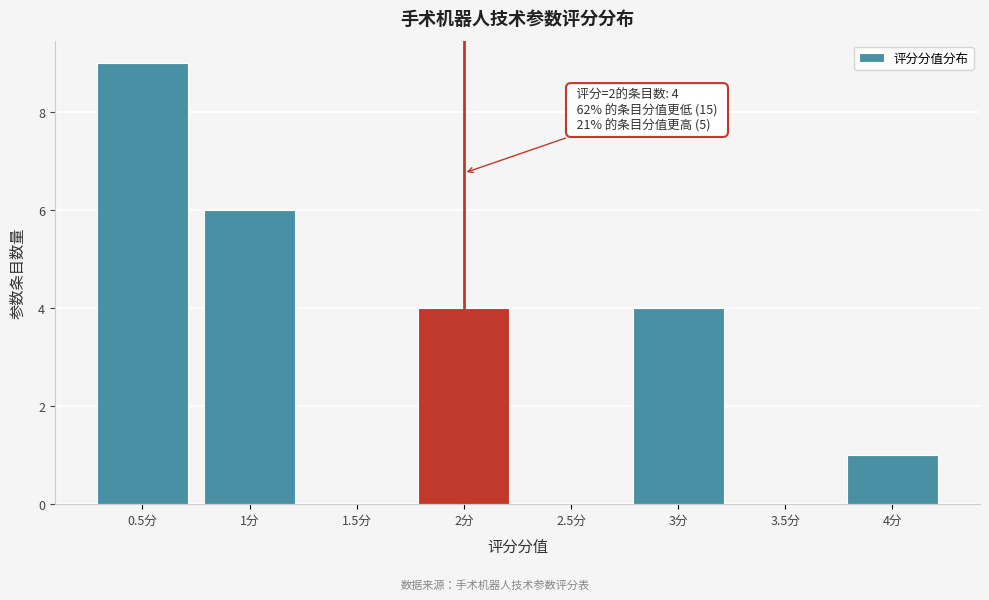

Which range on the x-axis has the tallest bar?

0.25 to 0.75